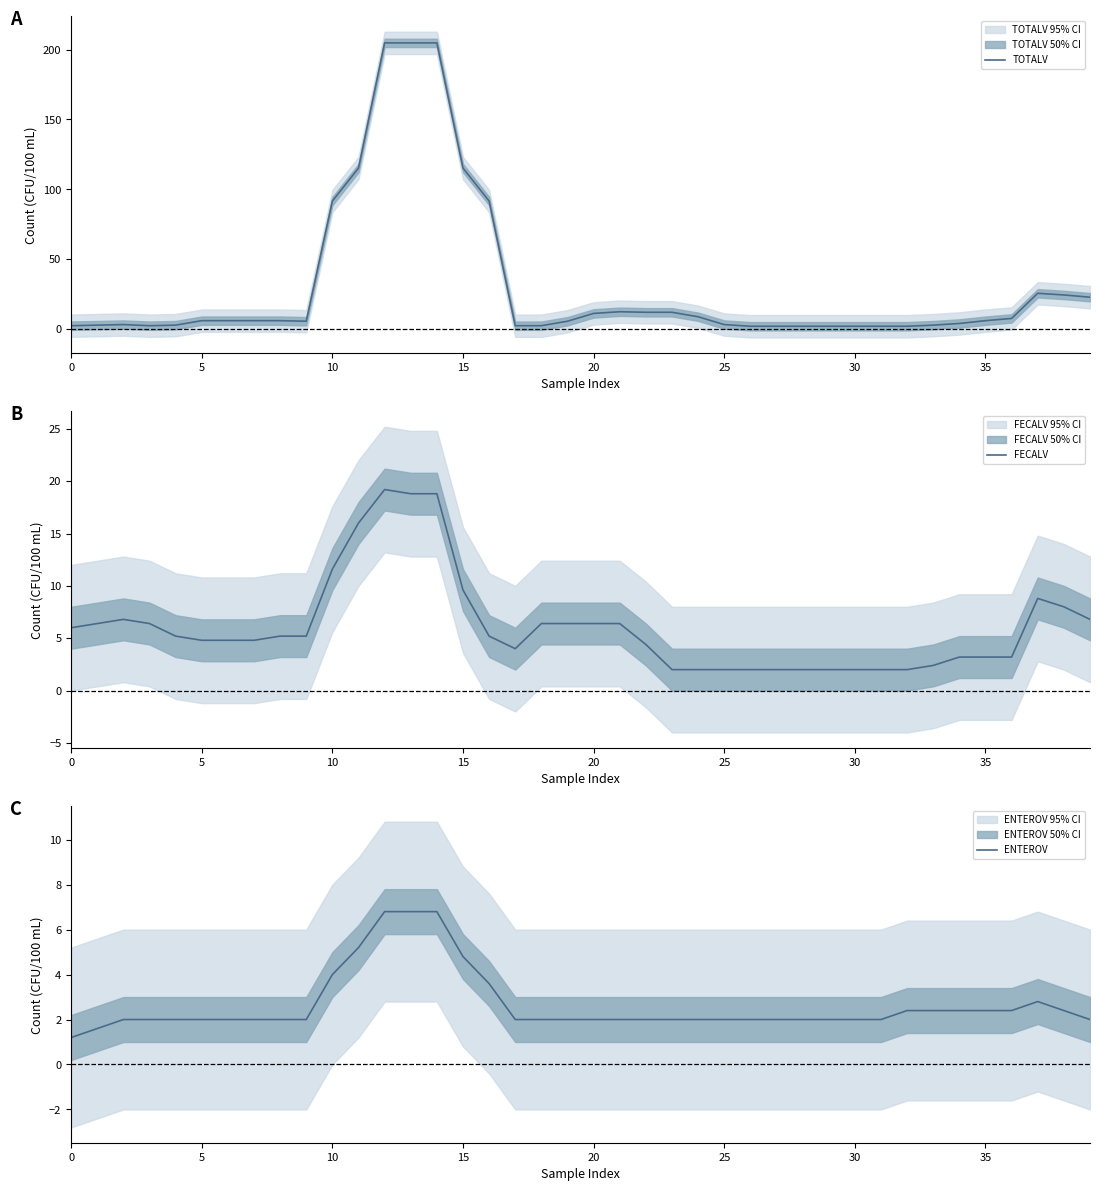

Where is FECALV nearest to the value 10?

15